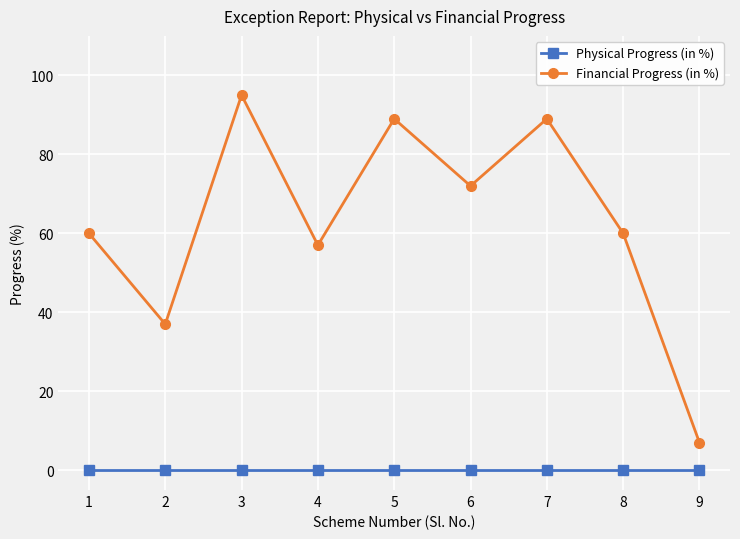

List the series in order of their peak value, highest first.

Financial Progress (in %), Physical Progress (in %)